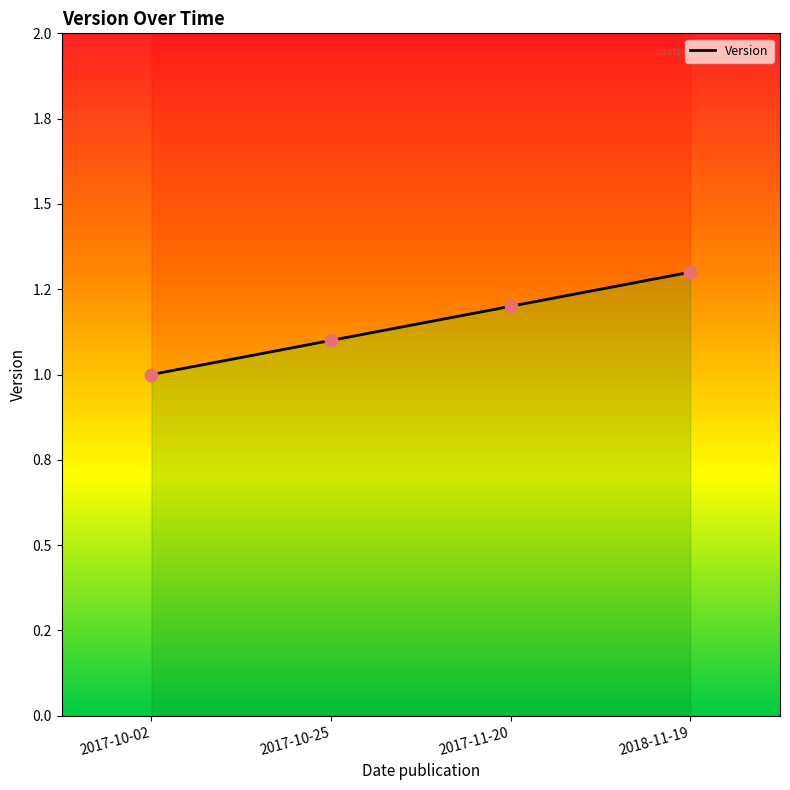

What is the change in value from 2017-11-20 to 2018-11-19?

+0.1